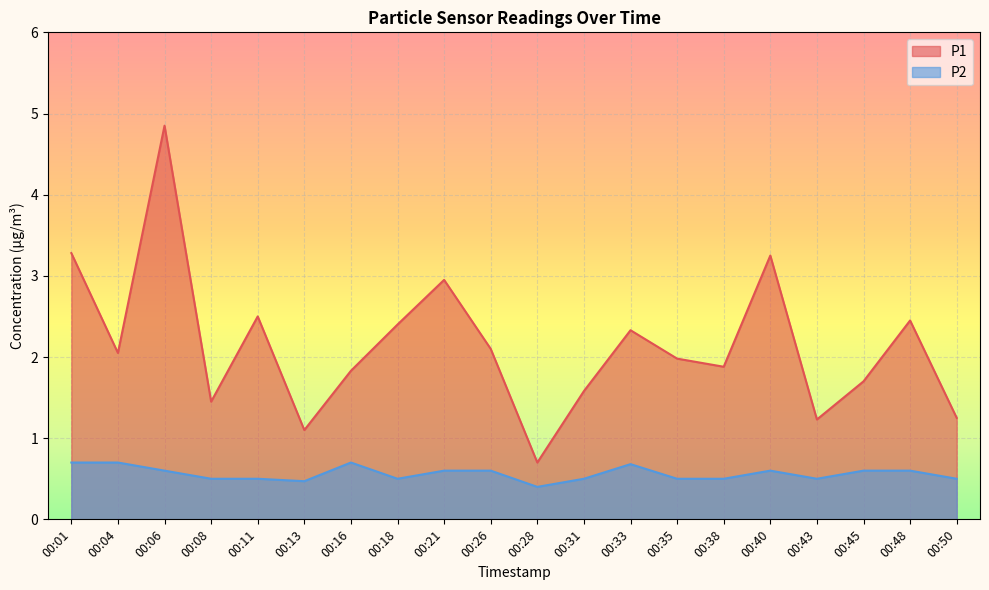

Between 00:31 and 00:48, which series saw the biggest shift?

P1